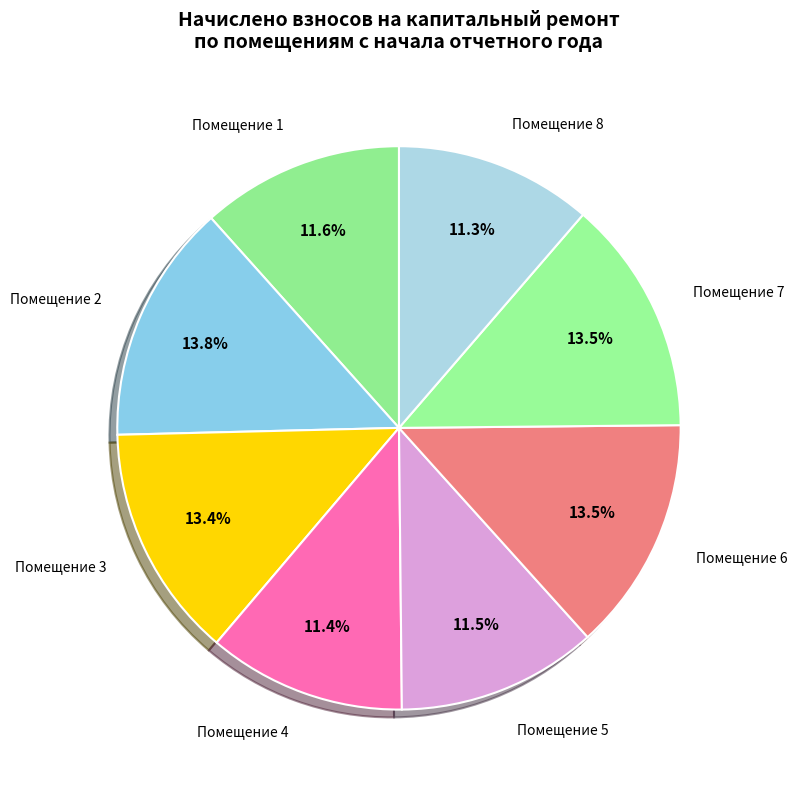

How many segments does this pie chart have?

8